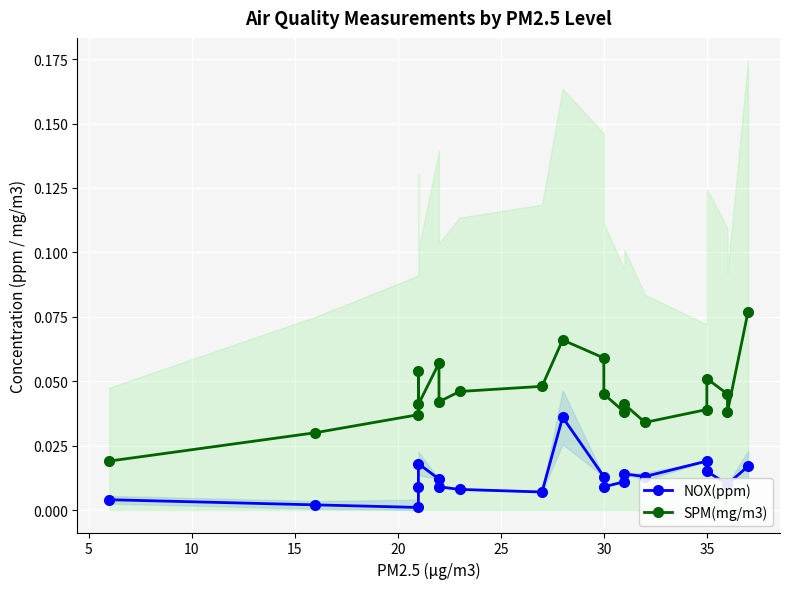

Is this an area chart (filled region under the line)?

No